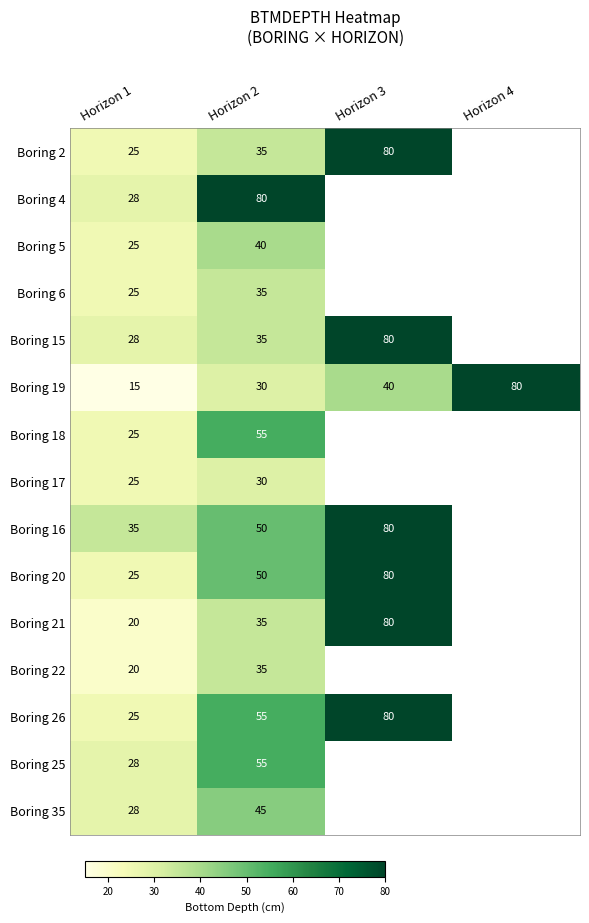

Between Horizon 4 and Horizon 2, which is larger?

Horizon 2